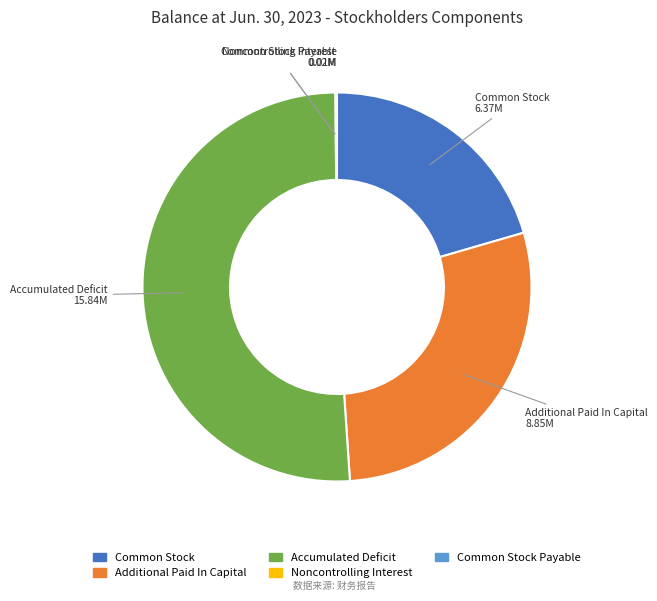

Is there any slice that represents more than half of the pie?

Yes